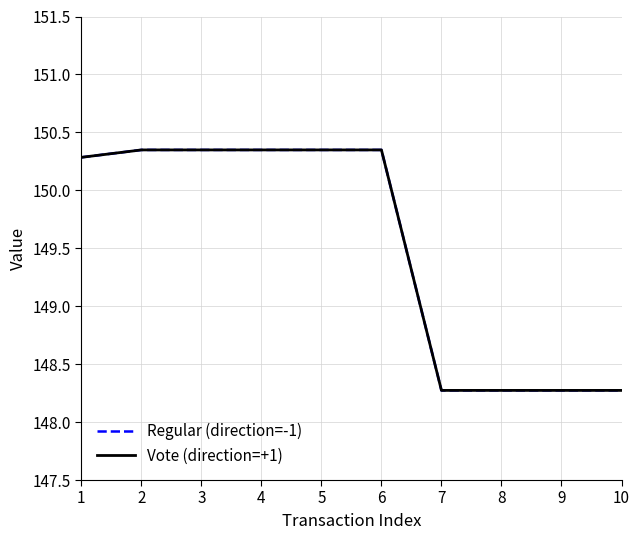

What is the difference between the maximum and minimum values in the Vote (direction=+1) series?

2.1